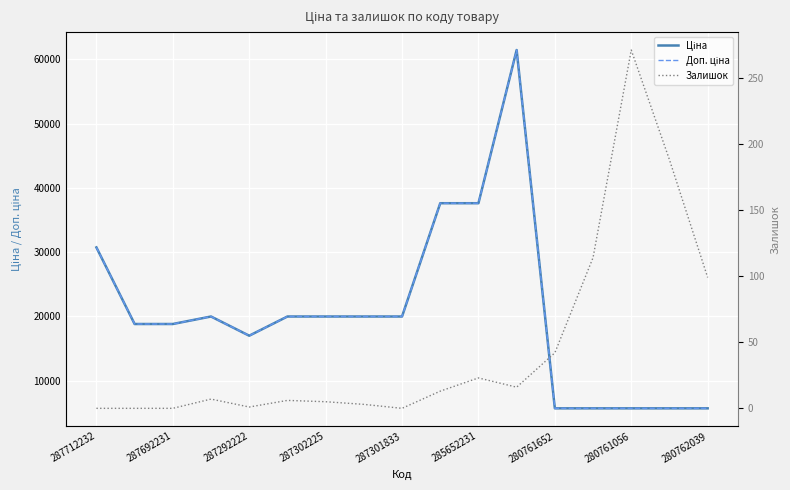

What is the maximum value shown in the chart?

61434.3